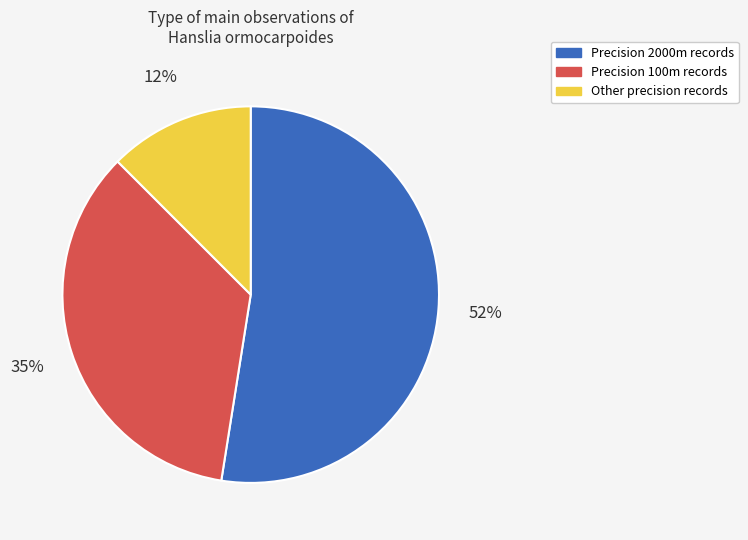

What percentage is the Precision 100m records slice, to the nearest percent?

35%